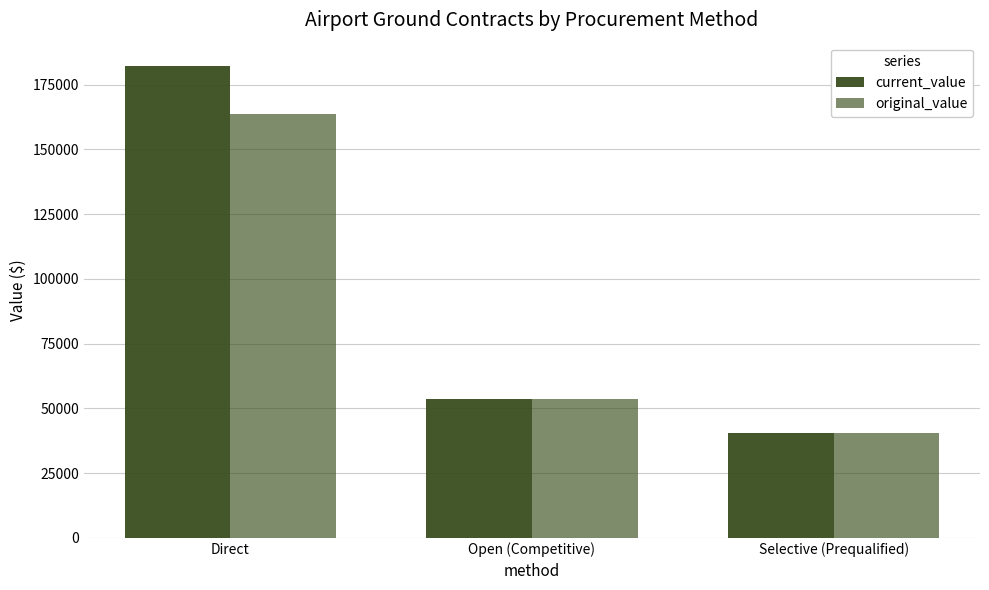

Does the chart contain stacked bars?

No